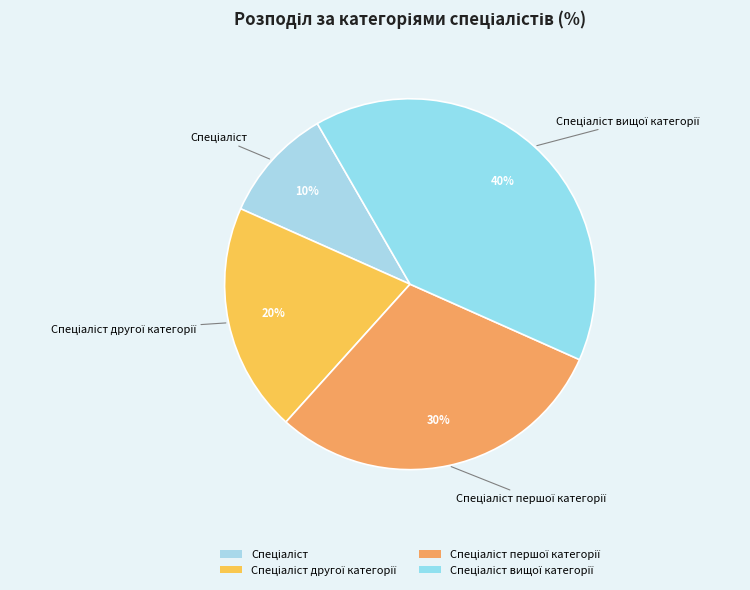

How many segments does this pie chart have?

4